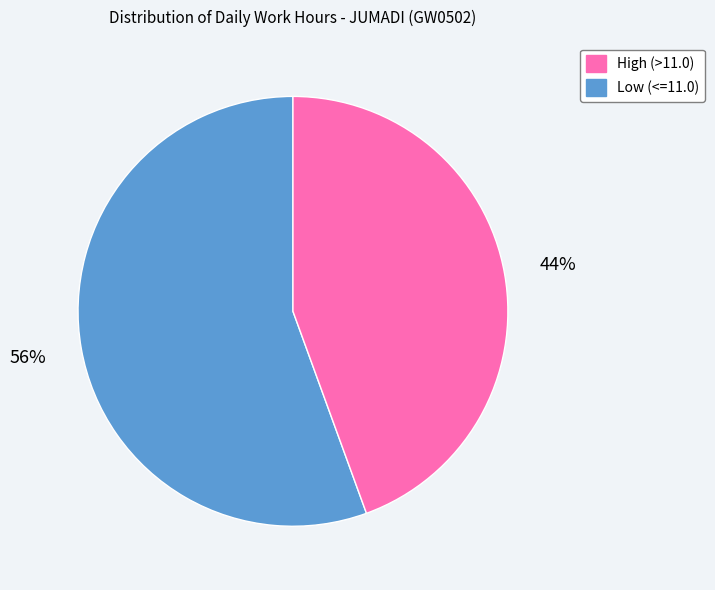

How many segments does this pie chart have?

2